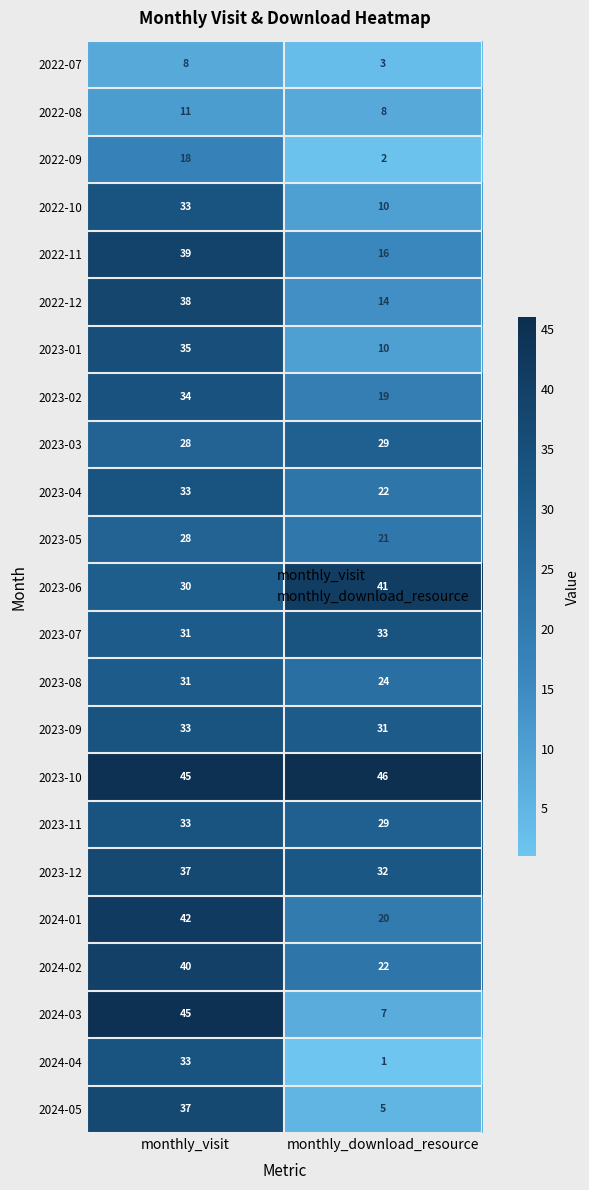

How many data points does each series have?

2